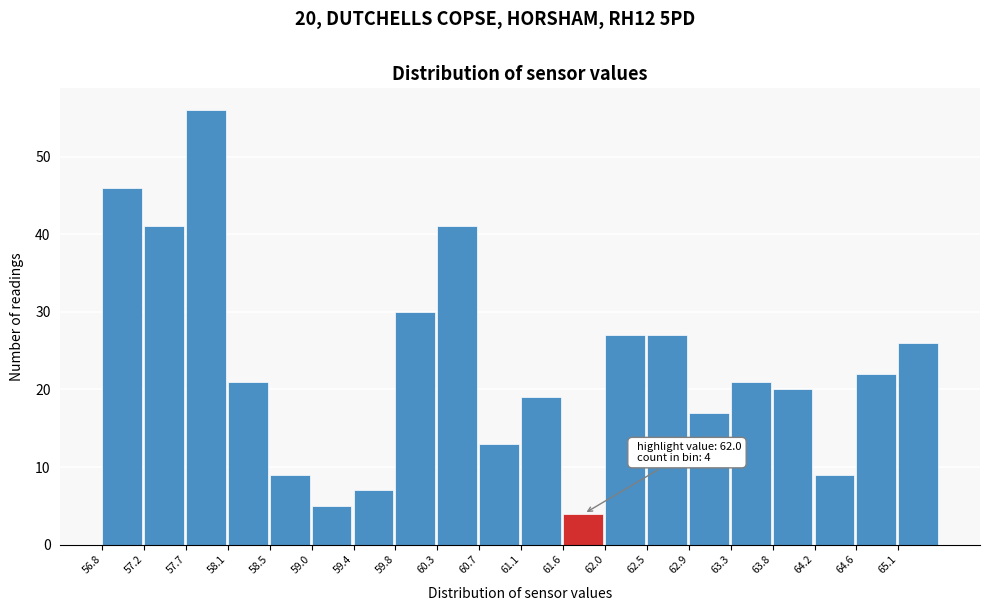

Which range on the x-axis has the tallest bar?

57.670 to 58.105